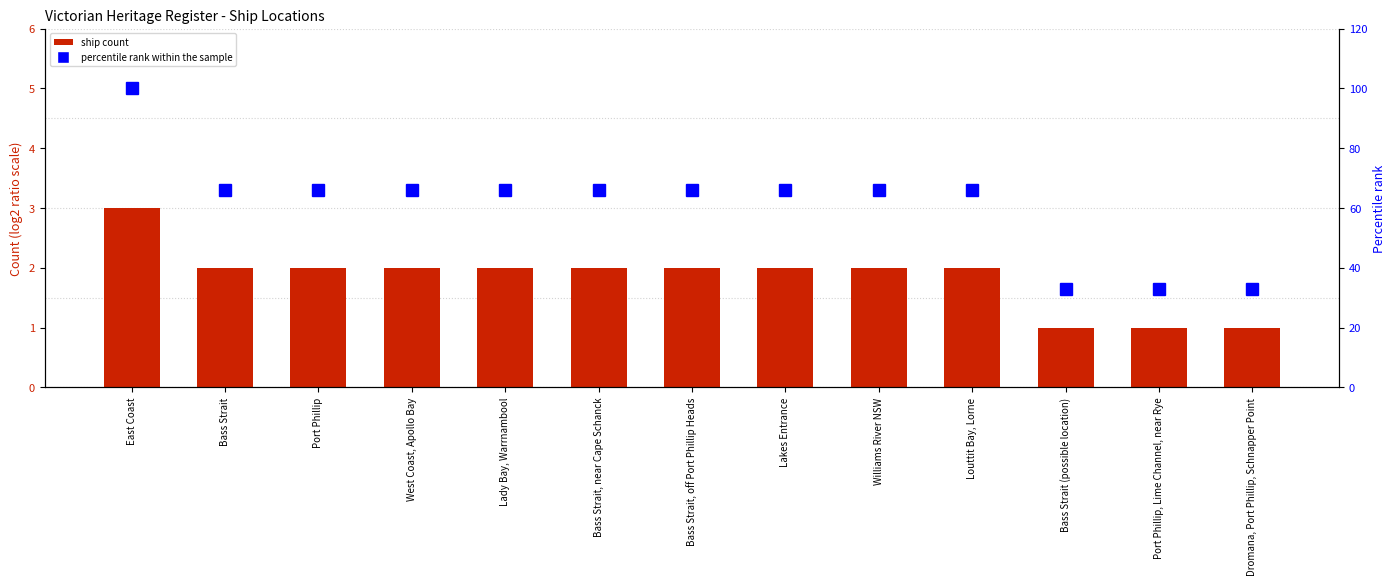

At which label is Ship Count closest to 2?

Bass Strait